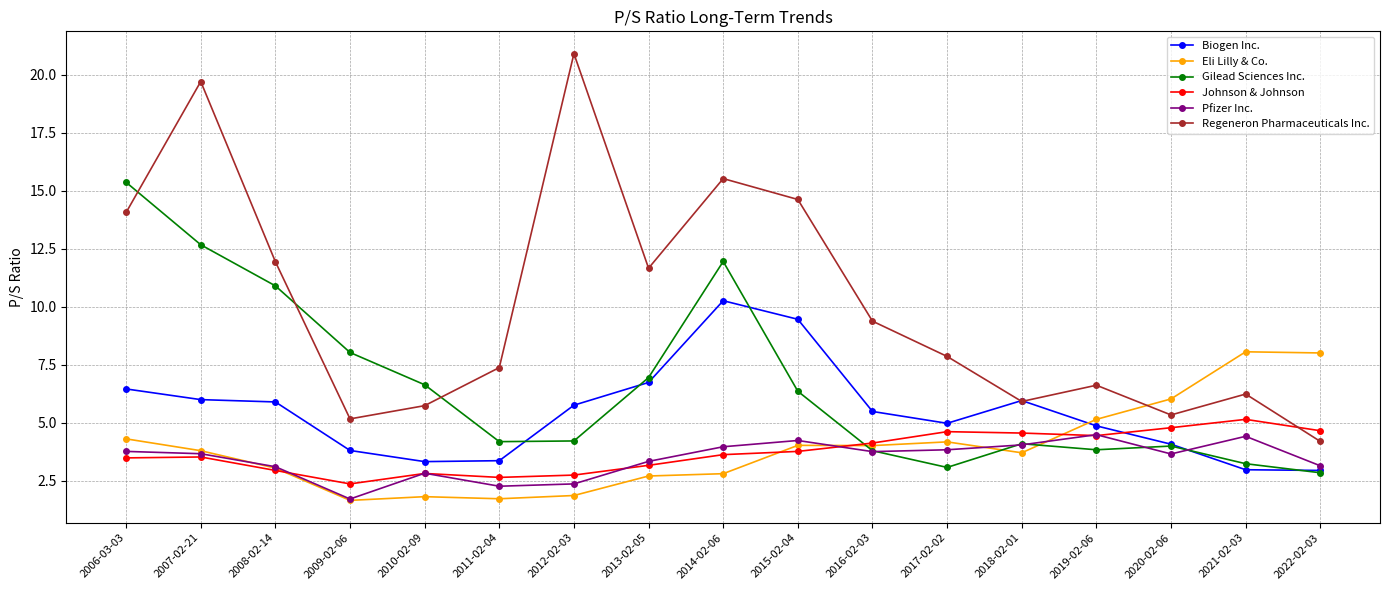

At which category does Johnson & Johnson reach its first local valley?

2009-02-06